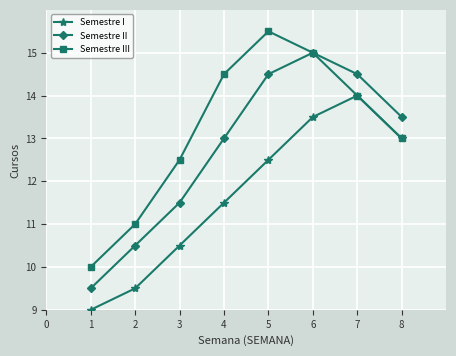

How many series are shown in this chart?

3